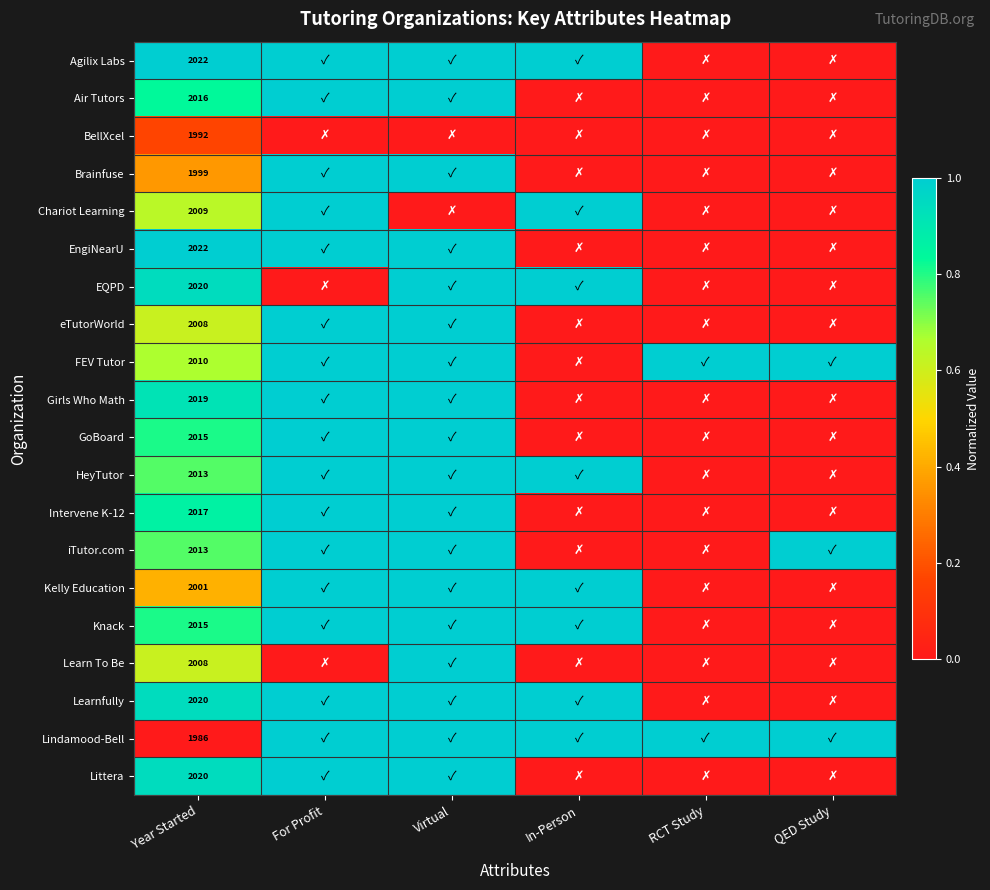

Count the HeyTutor values in the range 0 to 1.

6